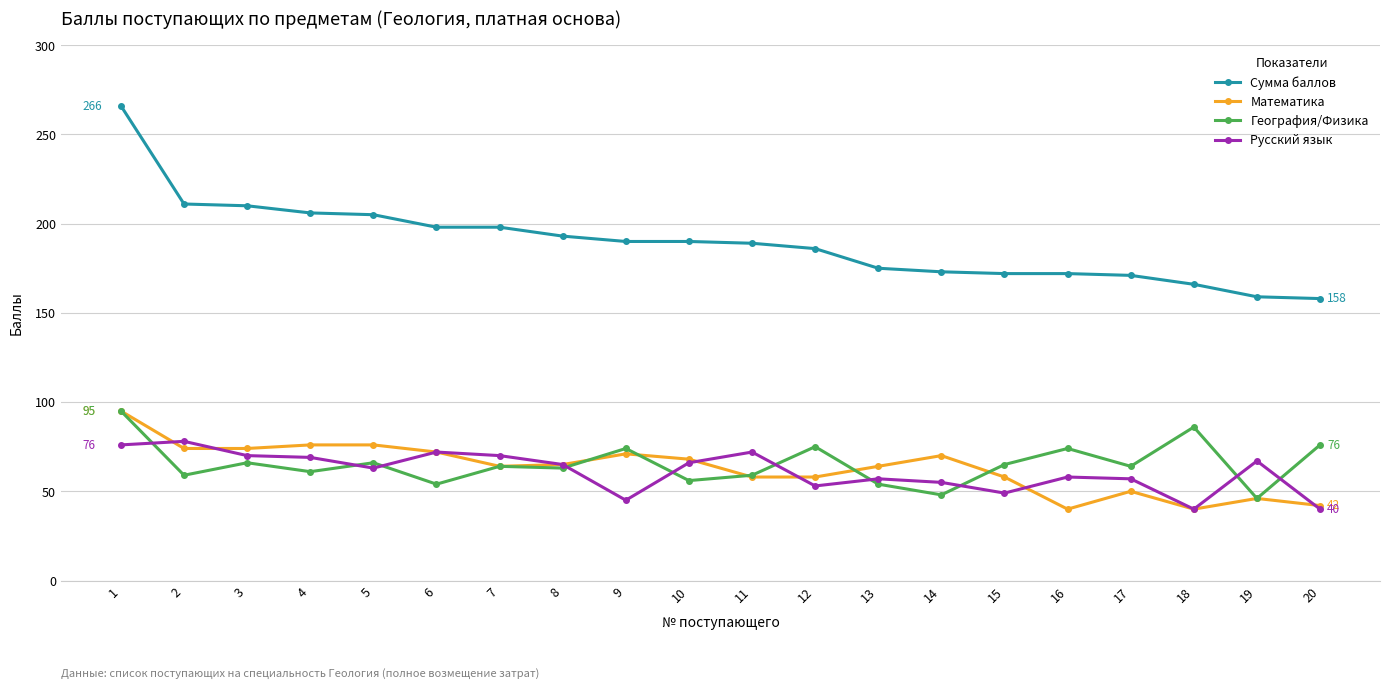

What is the maximum value shown in the chart?

266